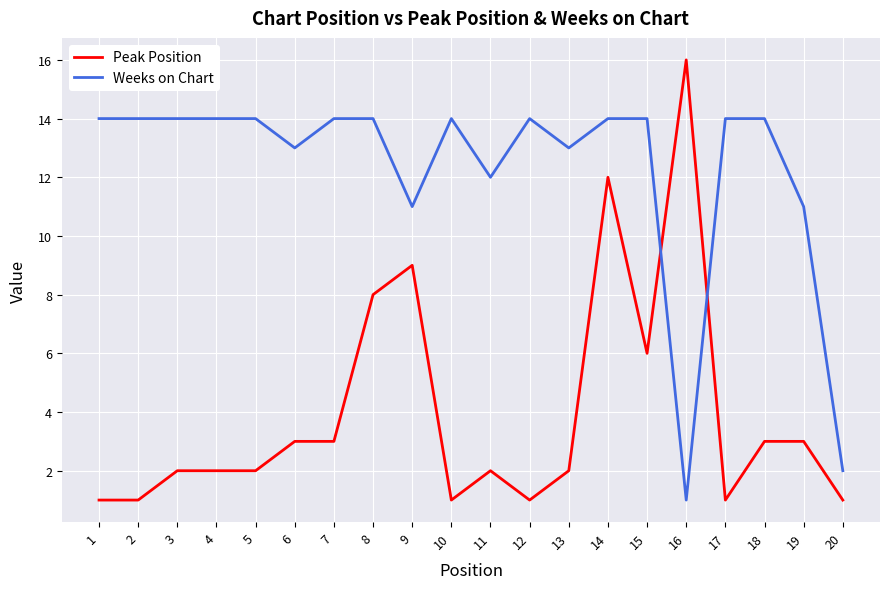

True or false: Weeks on Chart has a value of 14 at 2.

True